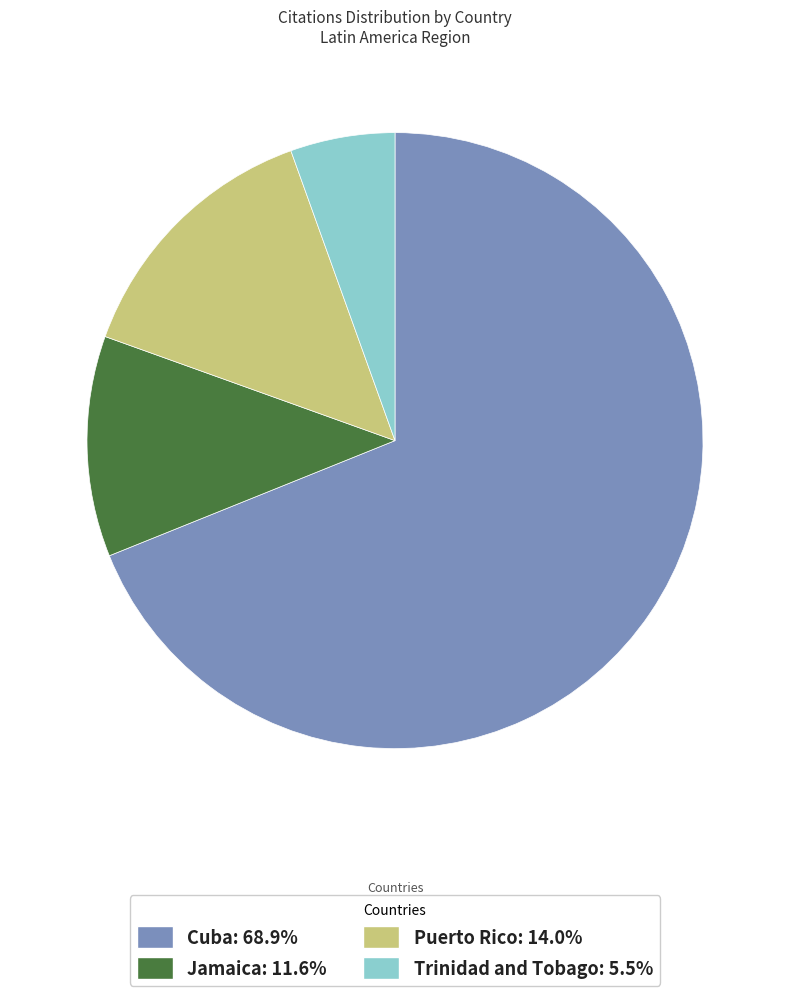

Approximately how many times larger is the value at Cuba compared to Jamaica?

5.9